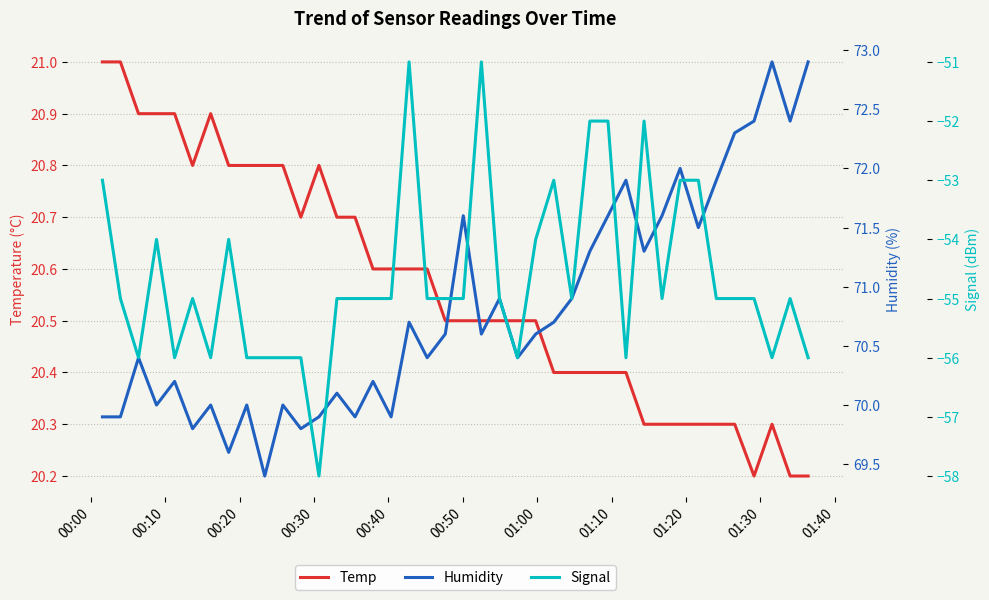

Is it true that Humidity equals 20.0 at 36?

False